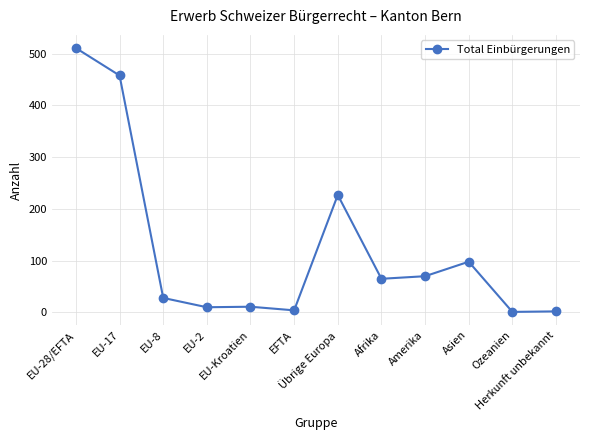

What is the greatest value displayed?

511